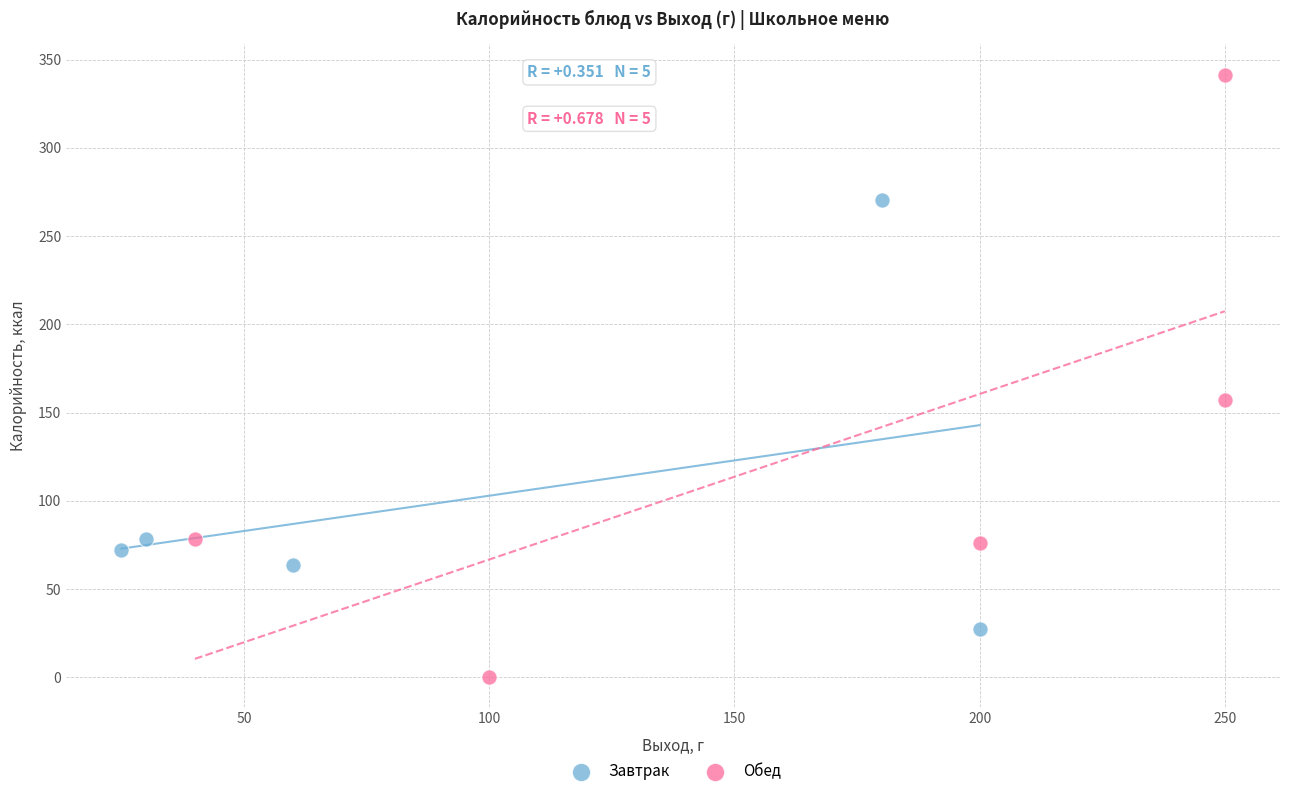

Which series reaches the maximum Y coordinate?

Обед